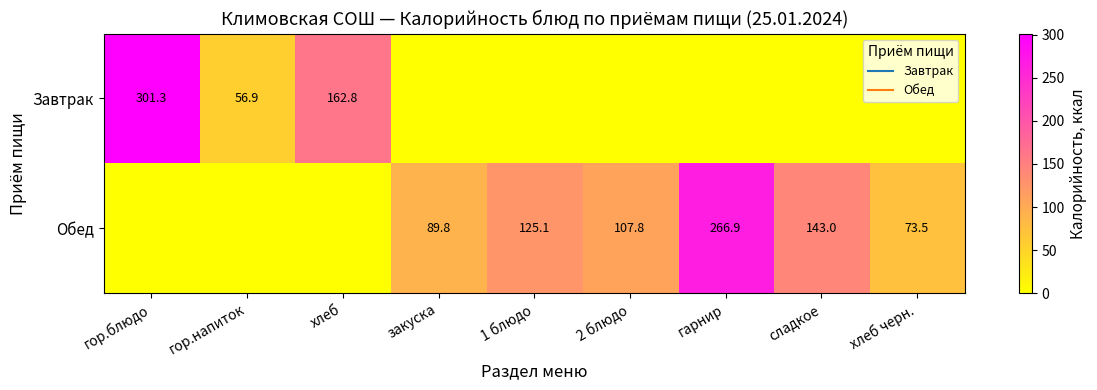

Rank the categories by Завтрак value from lowest to highest.

закуска, 1 блюдо, 2 блюдо, гарнир, сладкое, хлеб черн., гор.напиток, хлеб, гор.блюдо